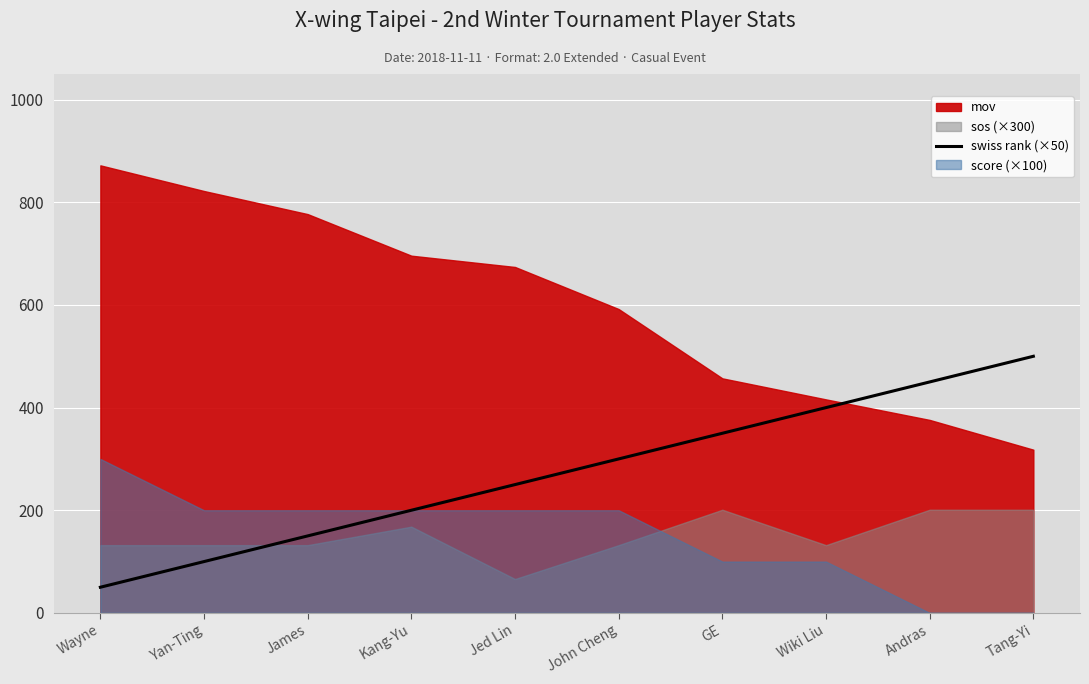

What is the sum of the values at John Cheng and Wiki Liu?

700